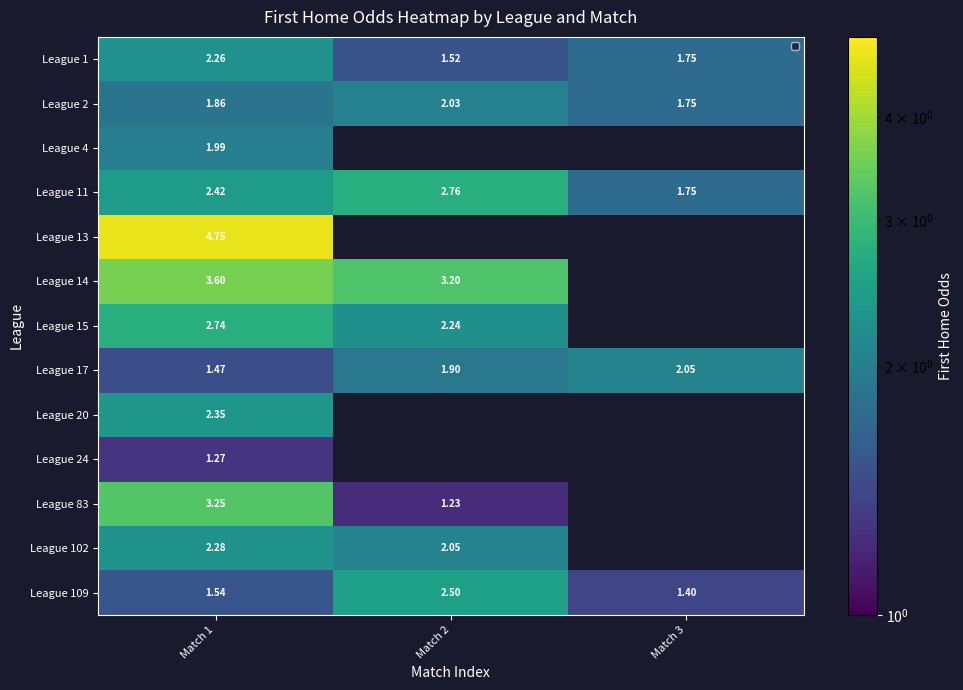

Which series has the widest spread of values?

League 83